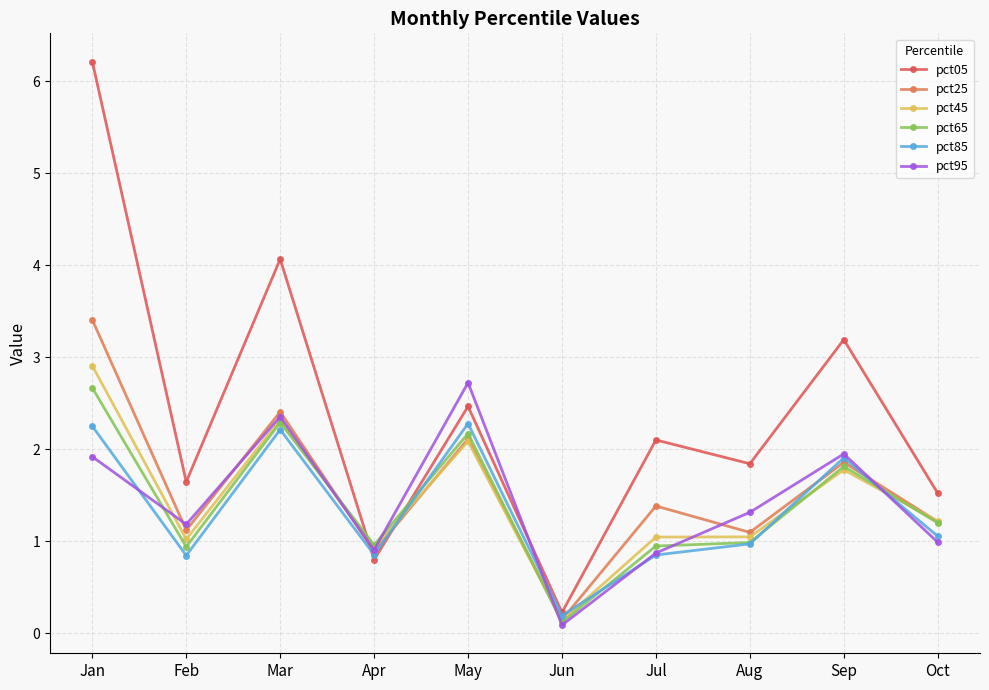

True or false: pct65 and pct45 intersect in this chart.

True